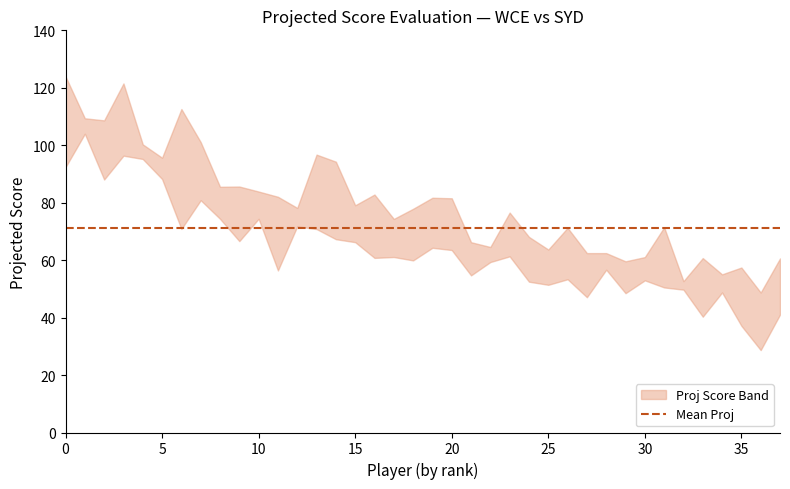

What is the sum of all values?

2709.3